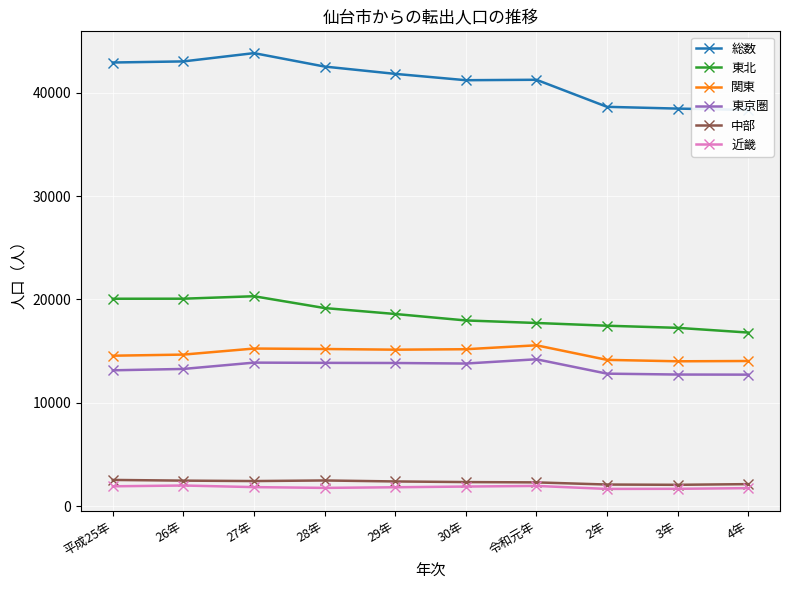

True or false: 関東 has more than 1 interior local peaks.

True